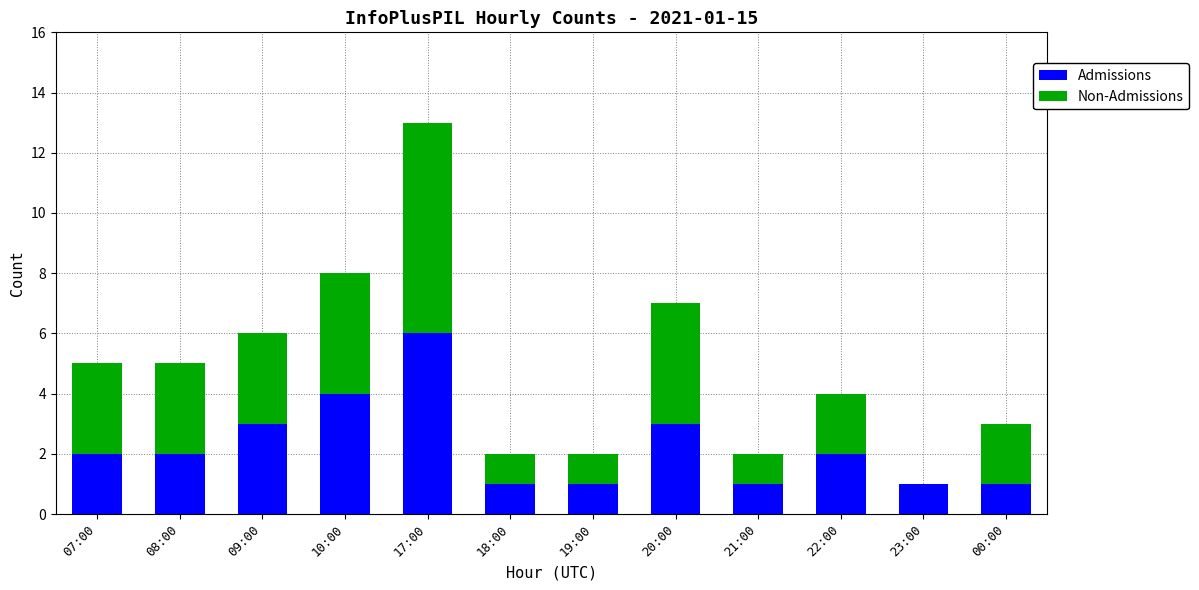

True or false: Admissions has a value of 0 at 00:00.

False